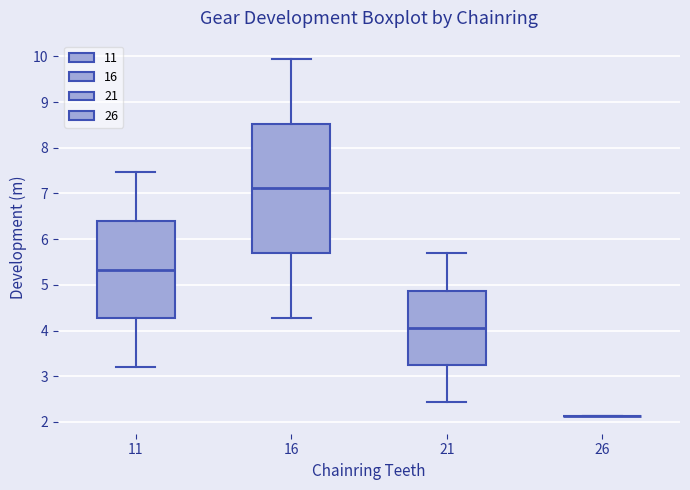

Which box is the tallest, from its lower edge to its upper edge?

16